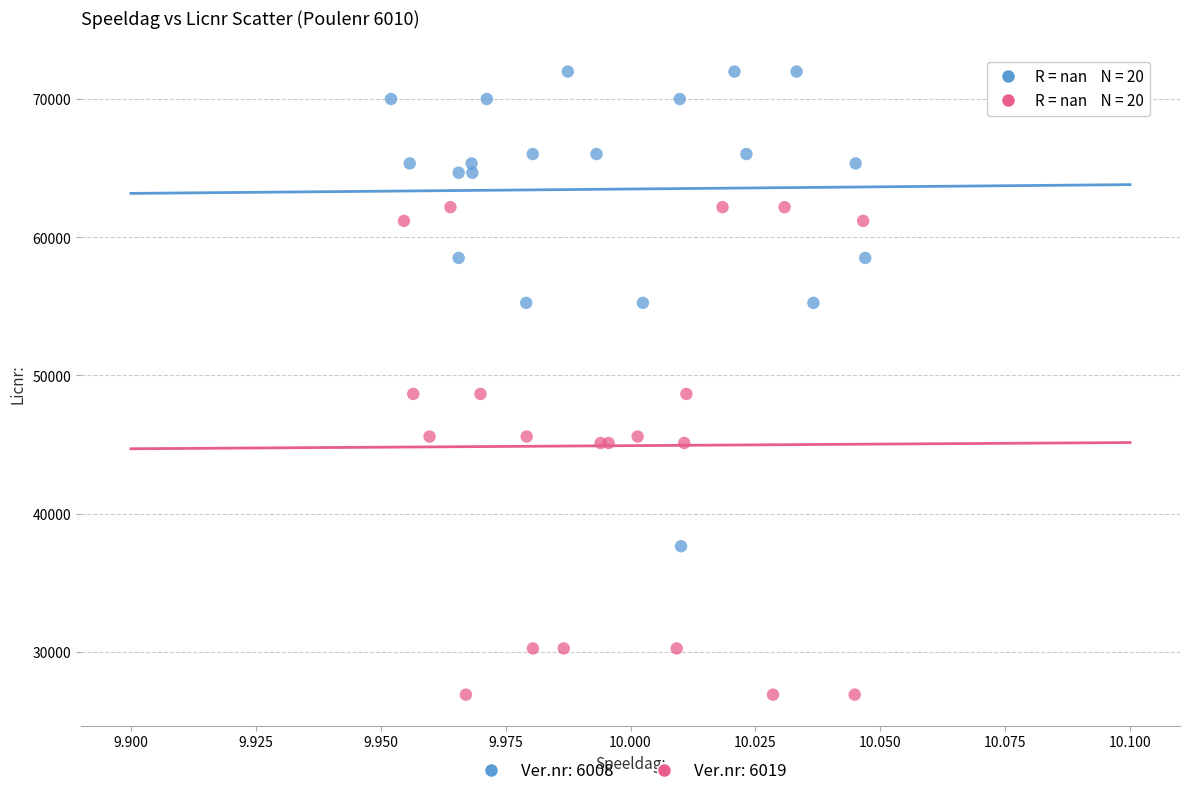

Which series contains the highest Y value?

Ver.nr: 6008